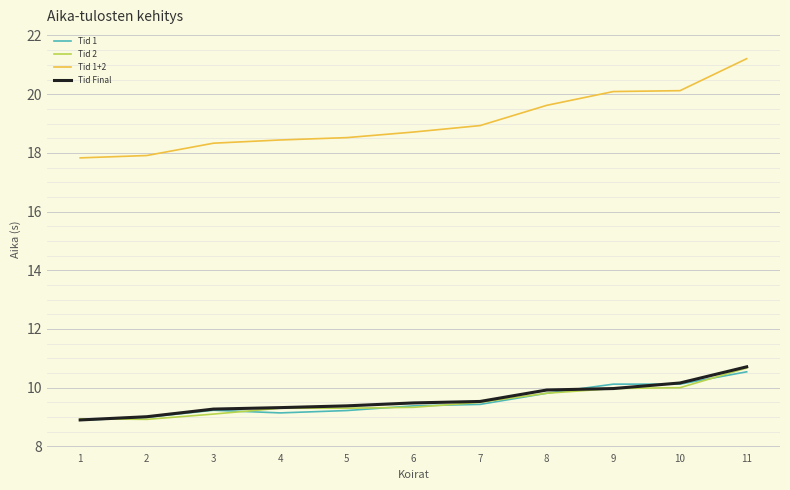

Which category has the highest value in the Tid 2 series?

11